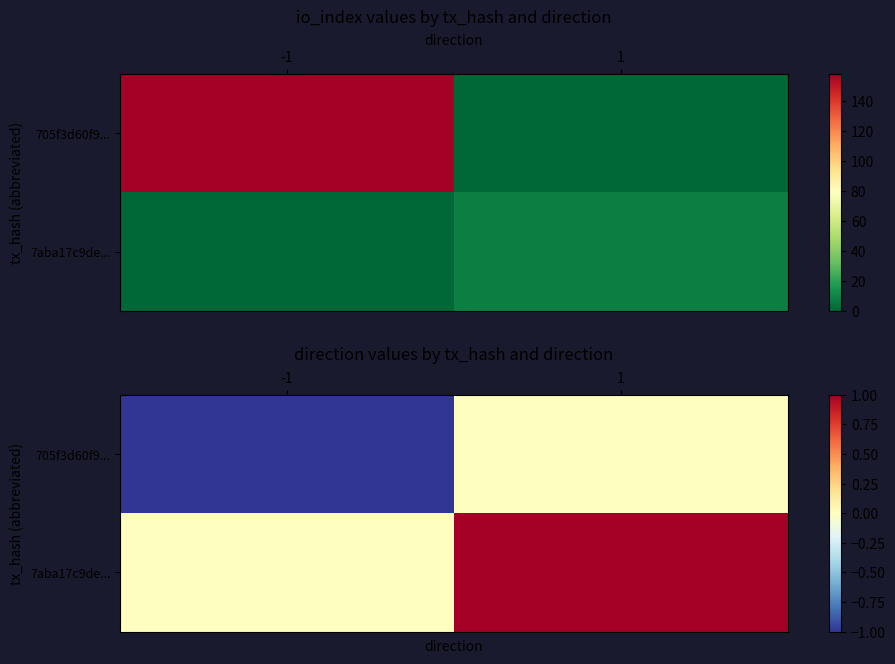

At 1, list the series in order from largest to smallest.

7aba17c9de..., 705f3d60f9...